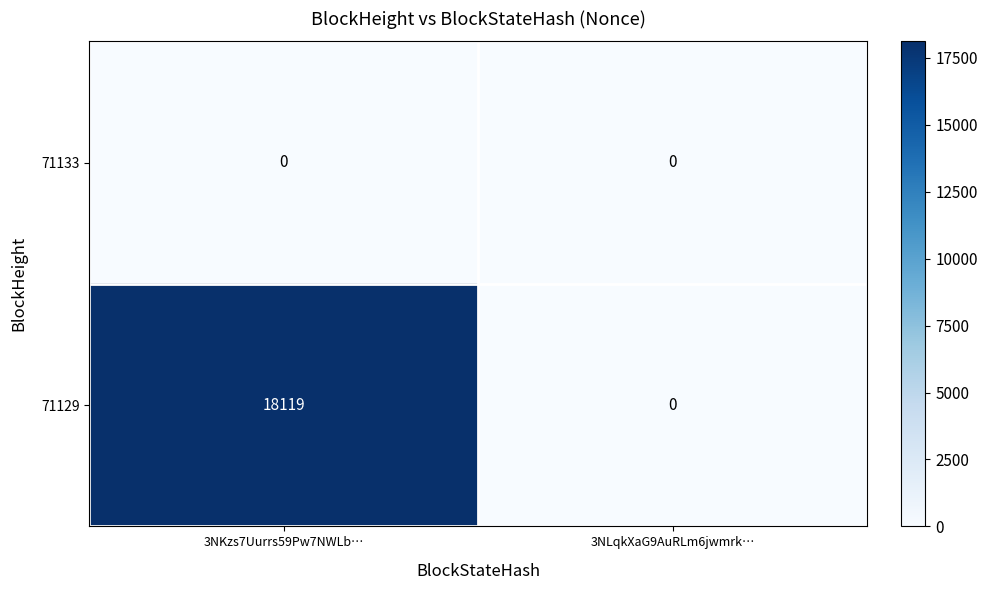

Reading left to right, list all the values displayed in this chart.

71133: 3NKzs7Uurrs59Pw7NWLb…=0	3NLqkXaG9AuRLm6jwmrk…=0
71129: 3NKzs7Uurrs59Pw7NWLb…=18119	3NLqkXaG9AuRLm6jwmrk…=0